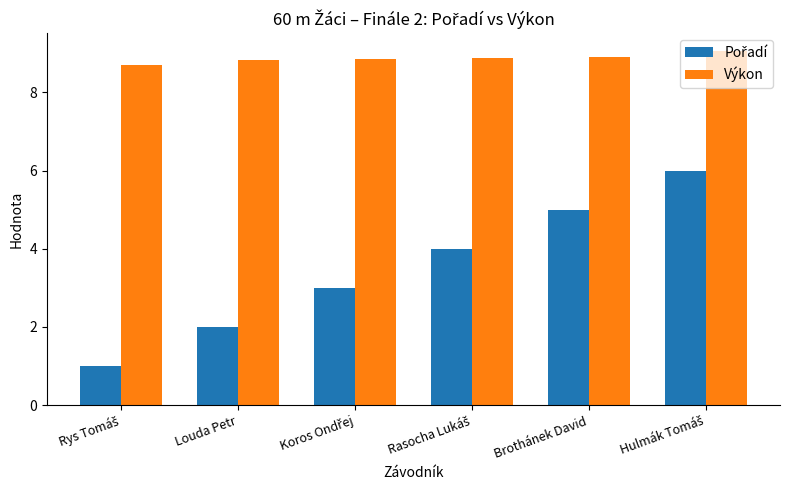

What is the average value of the Výkon series?

8.9